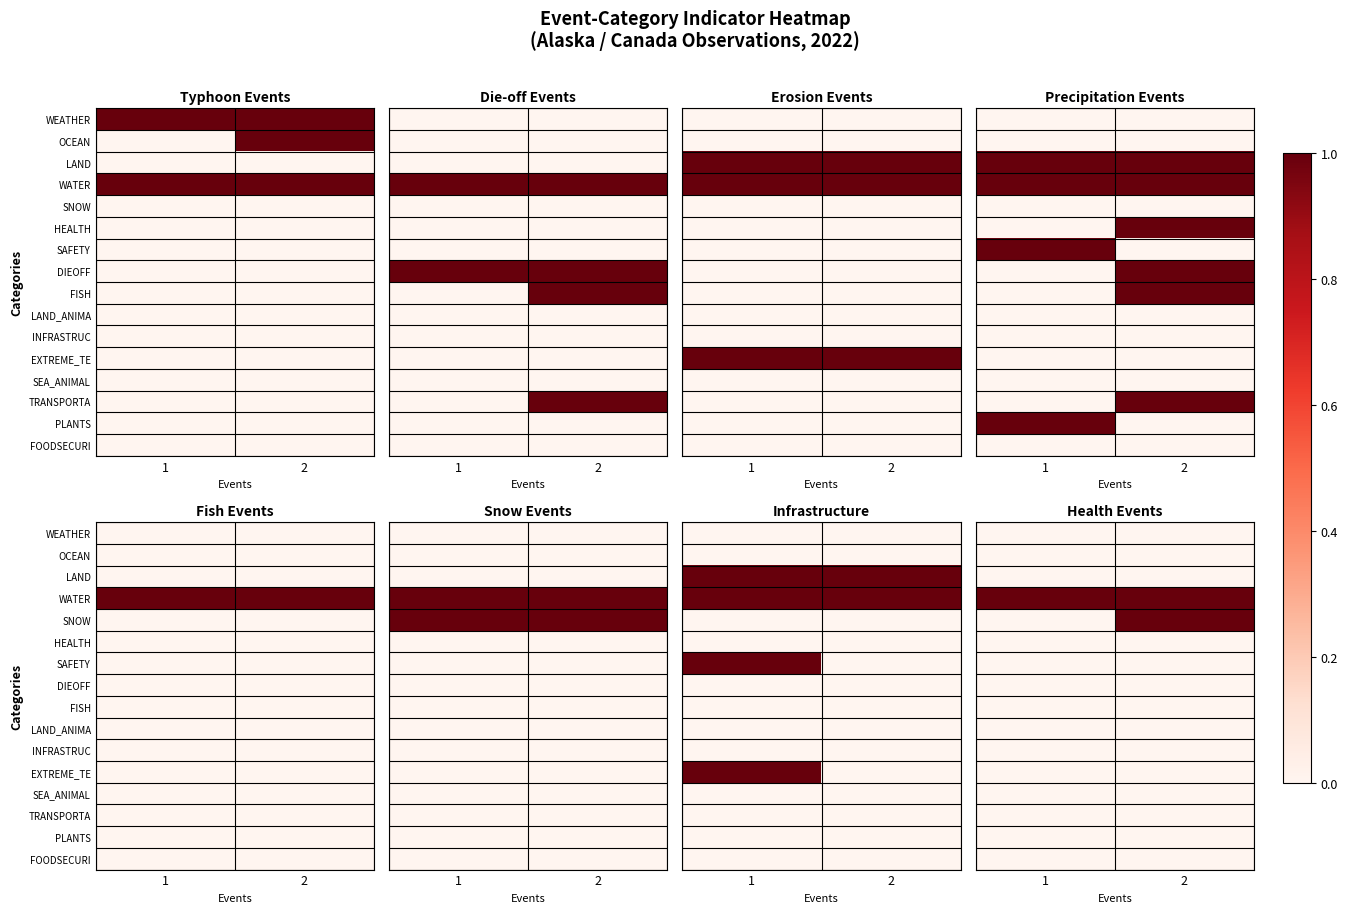

Which has a higher value, 1 or 2?

1